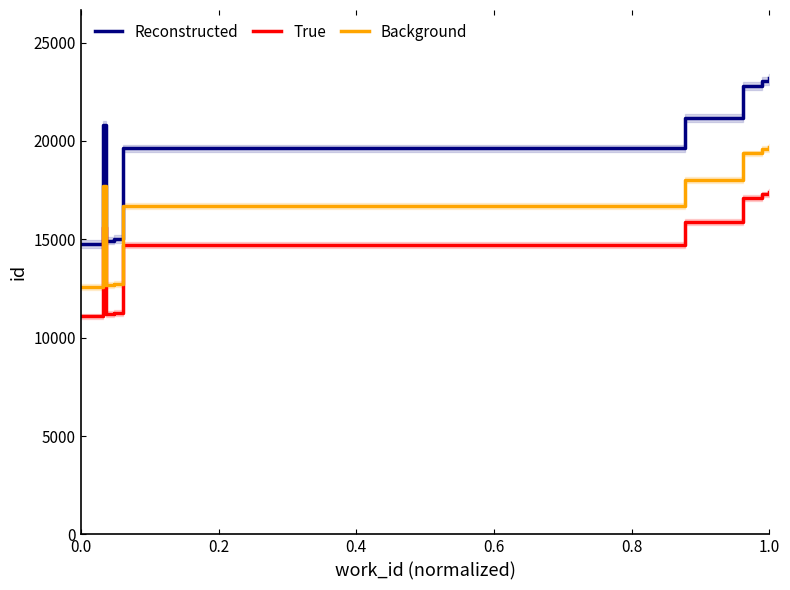

Reading left to right, transcribe all the data shown in this chart.

Reconstructed: 14770	20805	14916	14935	14992	19616	21178	22778	23035	23177
True: 11077	15603	11187	11201	11244	14712	15883	17083	17276	17382
Background: 12554	17684	12678	12694	12743	16673	18001	19361	19579	19700